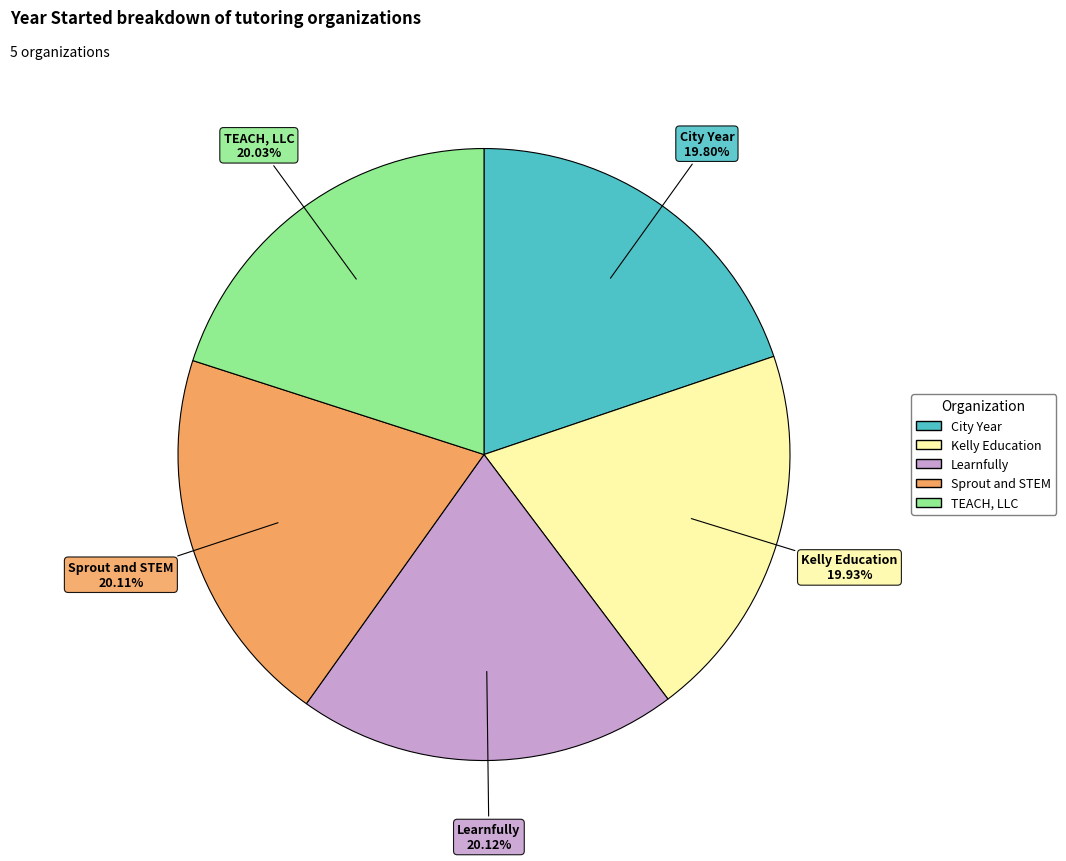

Is it true that City Year is 25% of the pie?

False